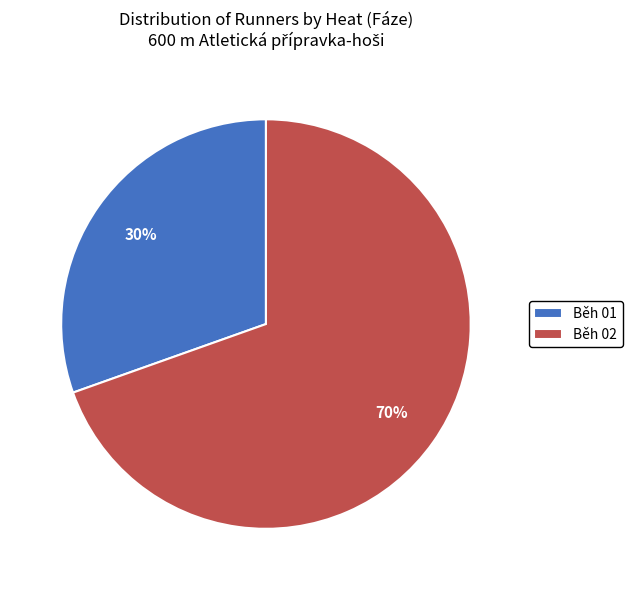

What is the smallest slice in the pie chart?

Běh 01